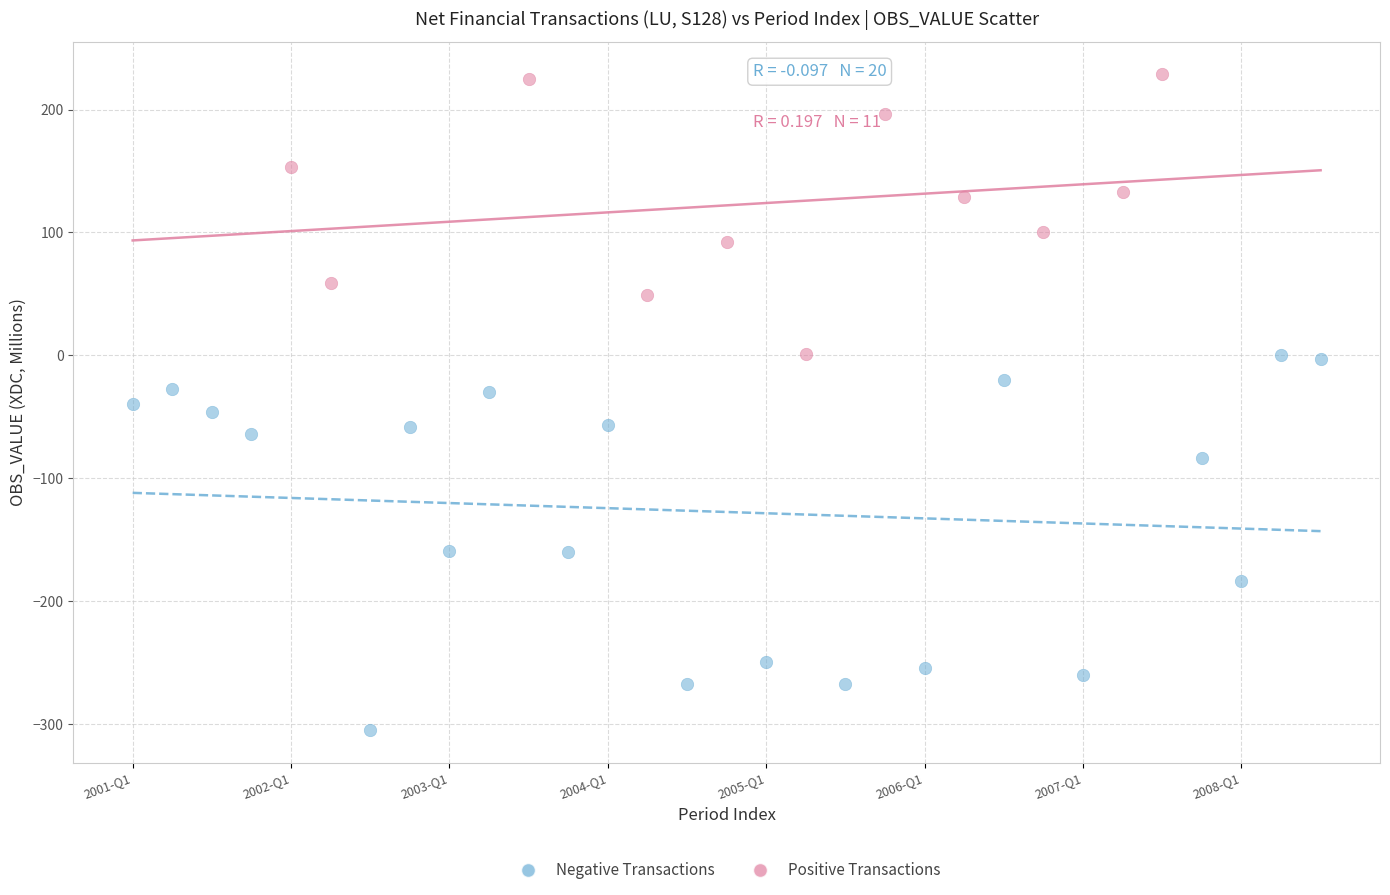

Which series has the widest spread of Y values?

Negative Transactions